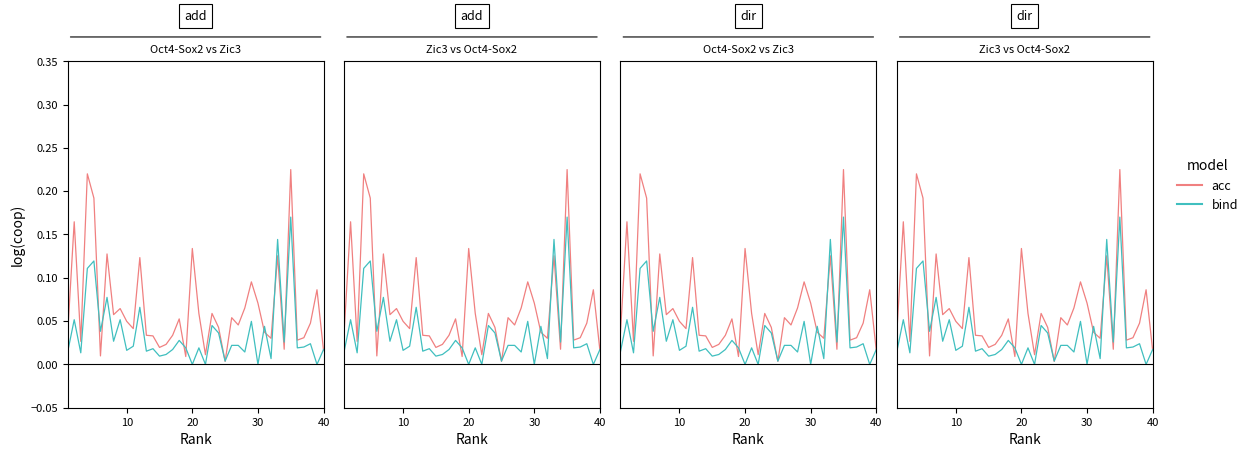

Reading left to right, what are all the values shown in this chart?

acc: 0.0	0.2	0.0	0.2	0.2	0.0	0.1	0.1	0.1	0.0	0.0	0.1	0.0	0.0	0.0	0.0	0.0	0.1	0.0	0.1	0.1	0.0	0.1	0.0	0.0	0.1	0.0	0.1	0.1	0.1	0.0	0.0	0.1	0.0	0.2	0.0	0.0	0.0	0.1	0.0
bind: 0.0	0.1	0.0	0.1	0.1	0.0	0.1	0.0	0.1	0.0	0.0	0.1	0.0	0.0	0.0	0.0	0.0	0.0	0.0	0.0	0.0	0.0	0.0	0.0	0.0	0.0	0.0	0.0	0.0	0.0	0.0	0.0	0.1	0.0	0.2	0.0	0.0	0.0	0.0	0.0